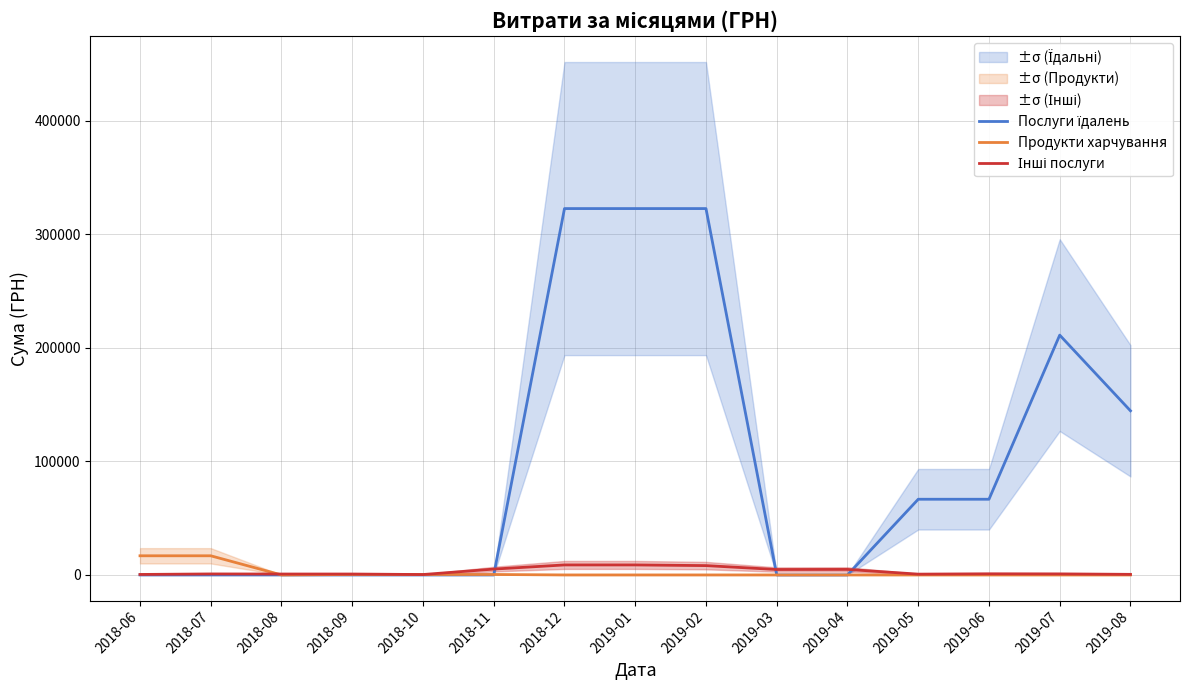

How many intersections are there between Інші послуги and Послуги їдалень?

3